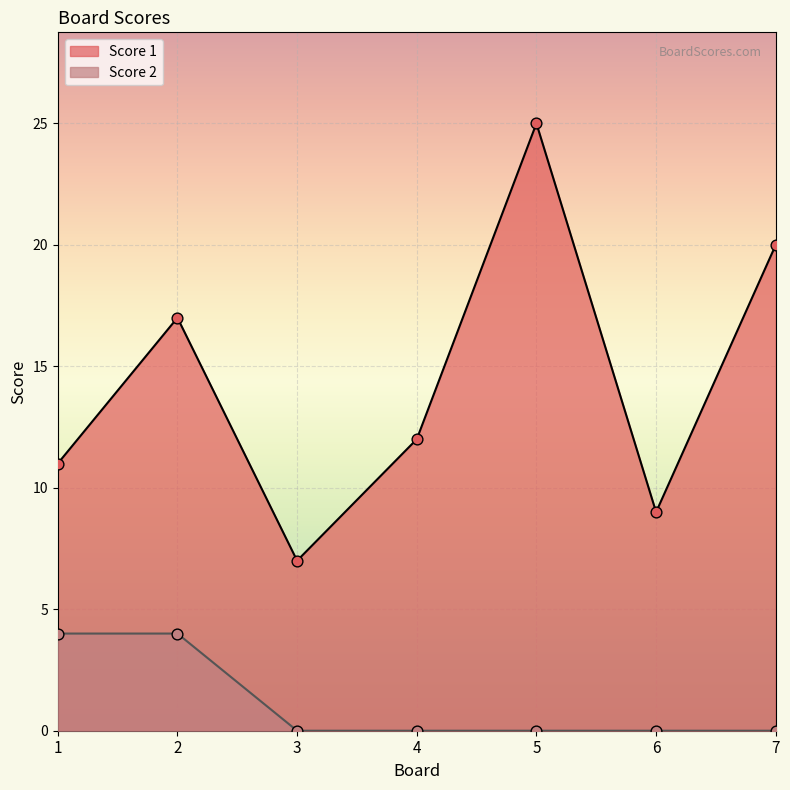

Which series has the largest Y range (max minus min)?

Score 1